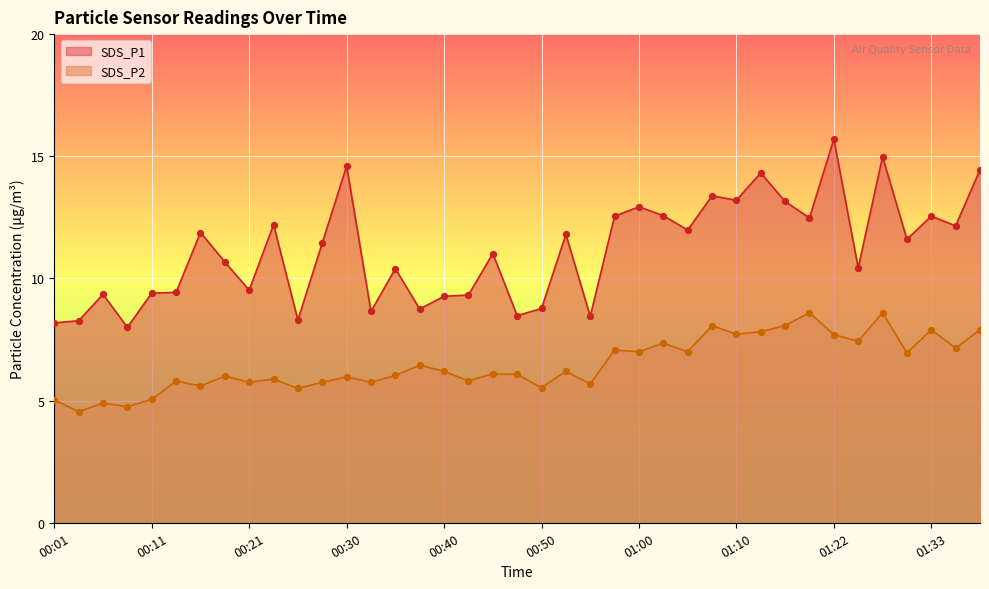

What are all the series names shown in the legend?

SDS_P1, SDS_P2